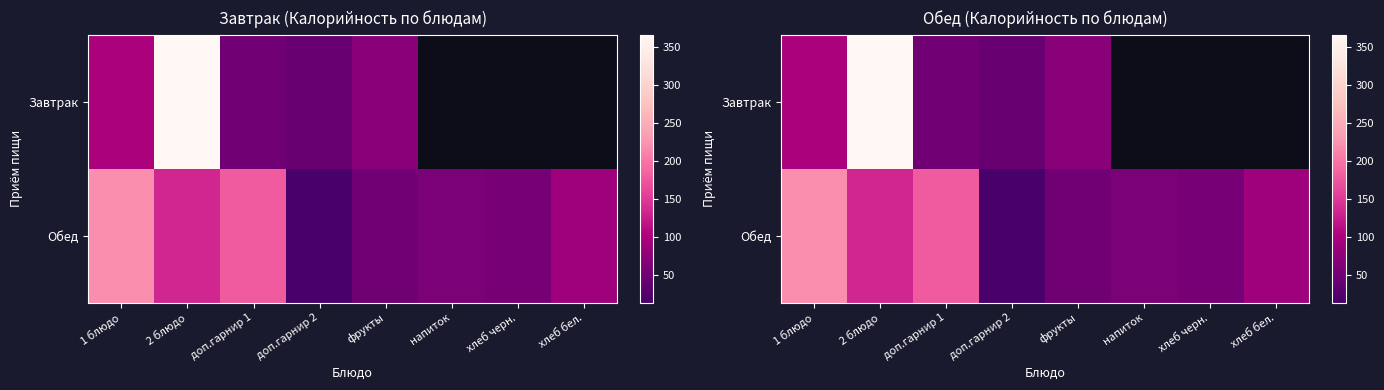

List the series in order of their overall mean, highest first.

Завтрак, Обед